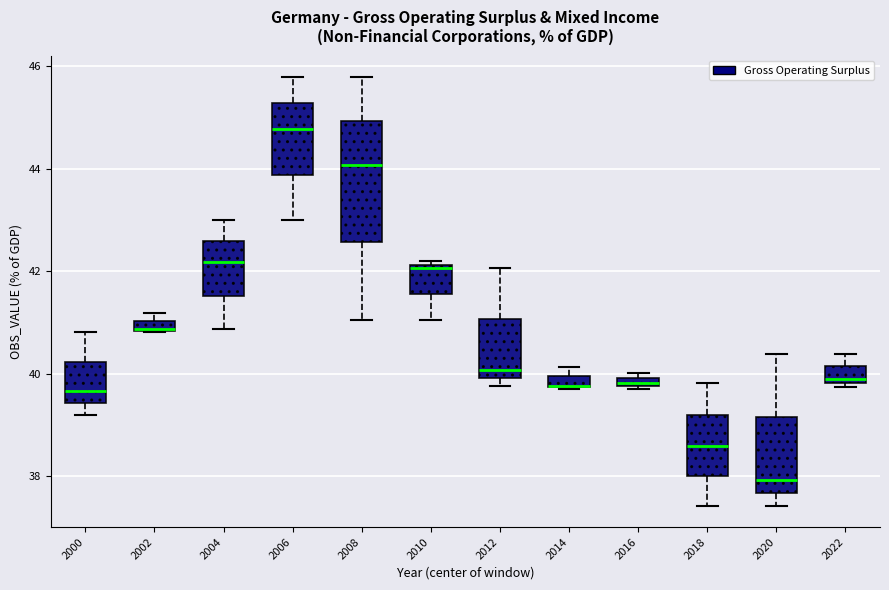

Where is the lower edge of the box at x = 2000 on the y-axis? The values are not printed on the chart, so give them approximately, as read against the axis.

39.4